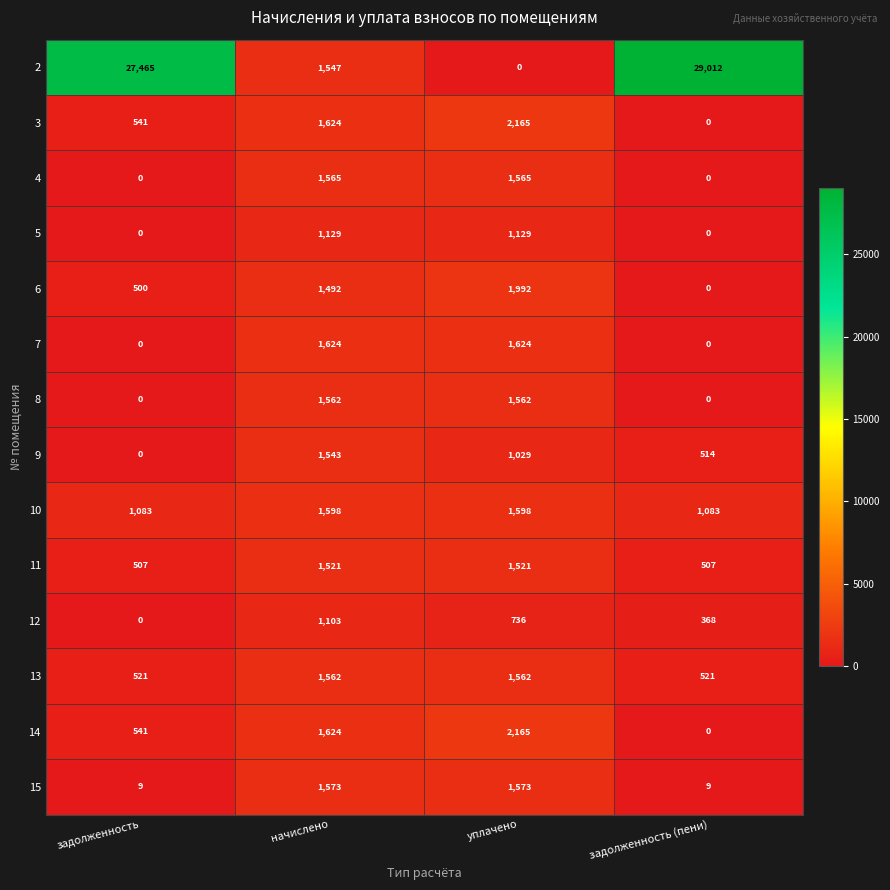

How many categories are shown in the chart?

4